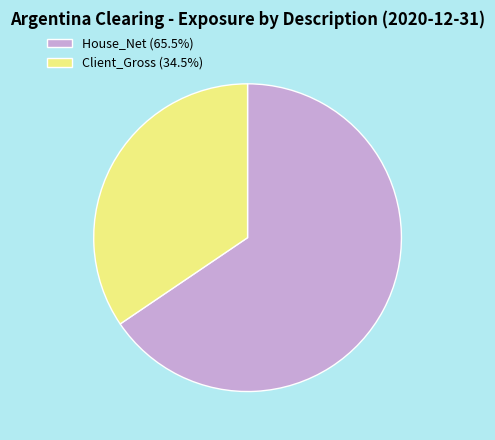

Is it true that House_Net is 80% of the pie?

False